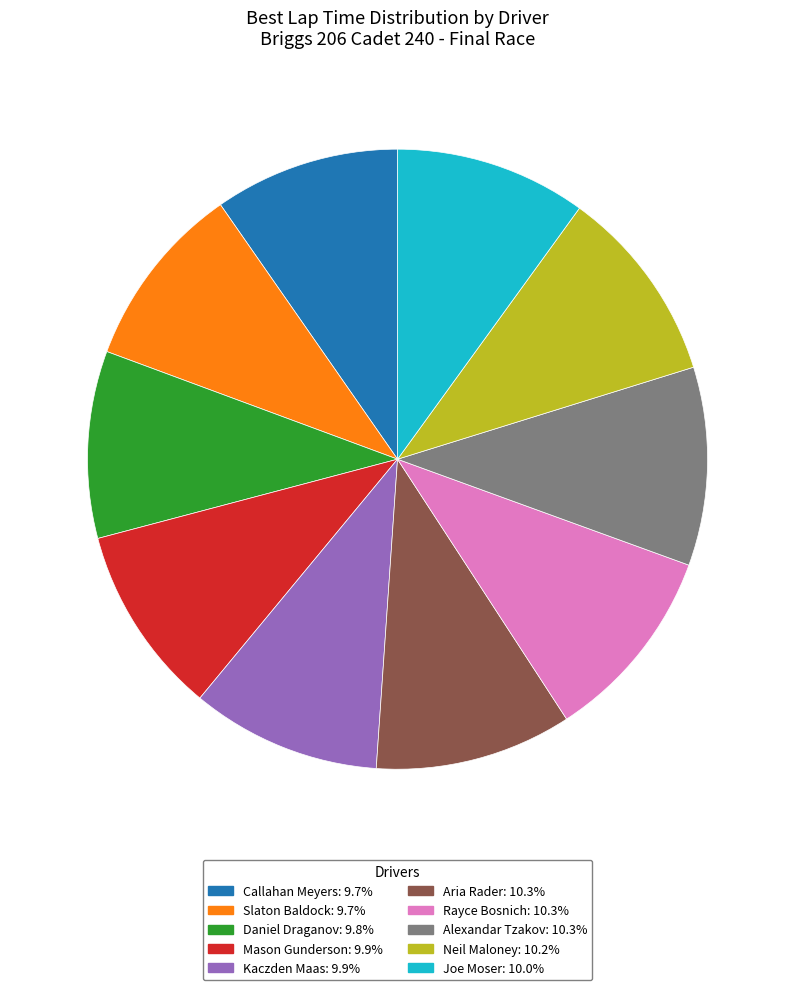

Does Alexandar Tzakov account for over 50% of the chart?

No